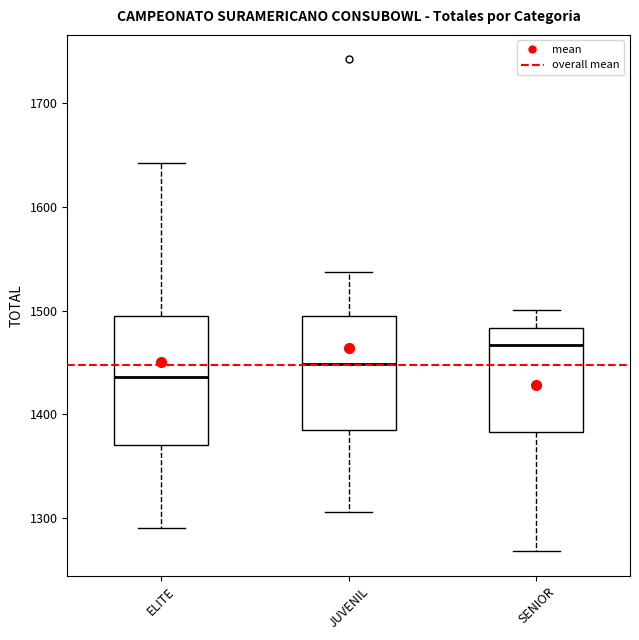

Reading left to right, read every box against the y-axis: the position of its median line, the range the box covers, and the ends of its whiskers. The values are not printed on the chart, so give them approximately, as read against the axis.

ELITE: median 1440, box 1370 to 1490, whiskers 1290 to 1640
JUVENIL: median 1450, box 1380 to 1500, whiskers 1310 to 1540
SENIOR: median 1470, box 1380 to 1480, whiskers 1270 to 1500